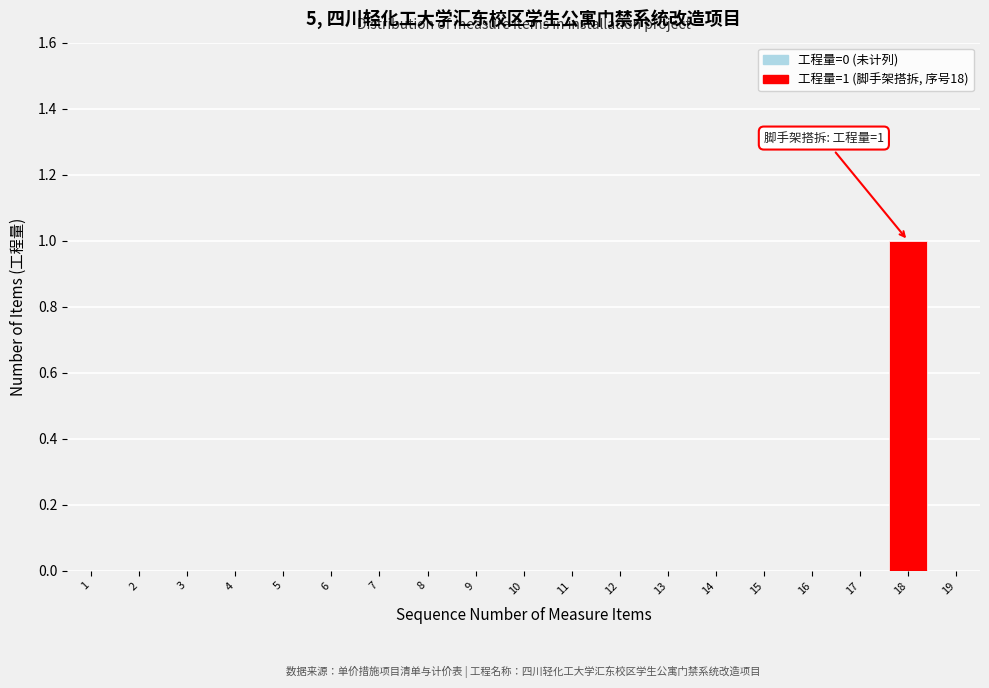

Reading left to right, transcribe all the data shown in this chart.

1=0	2=0	3=0	4=0	5=0	6=0	7=0	8=0	9=0	10=0	11=0	12=0	13=0	14=0	15=0	16=0	17=0	18=1	19=0